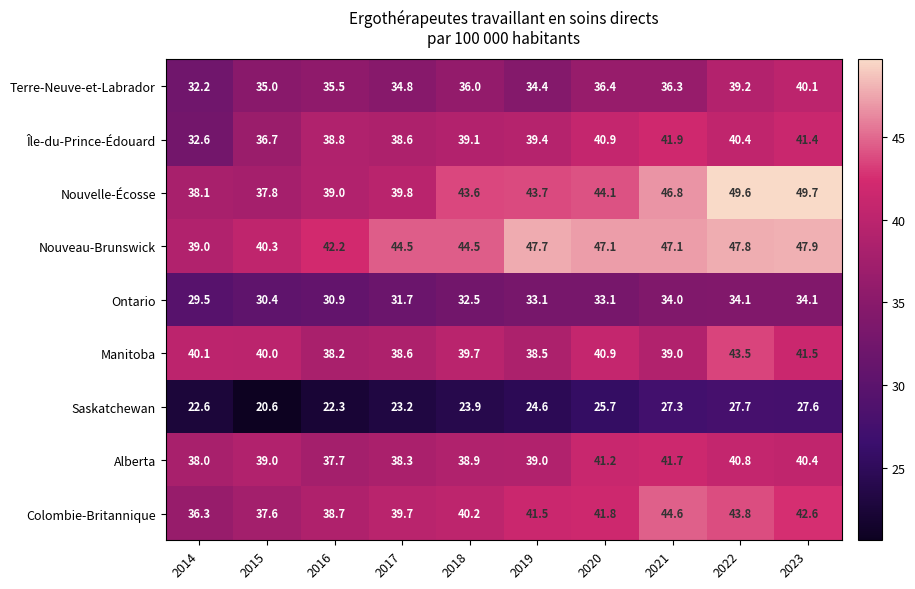

At which category does the chart reach its peak across all series?

2023